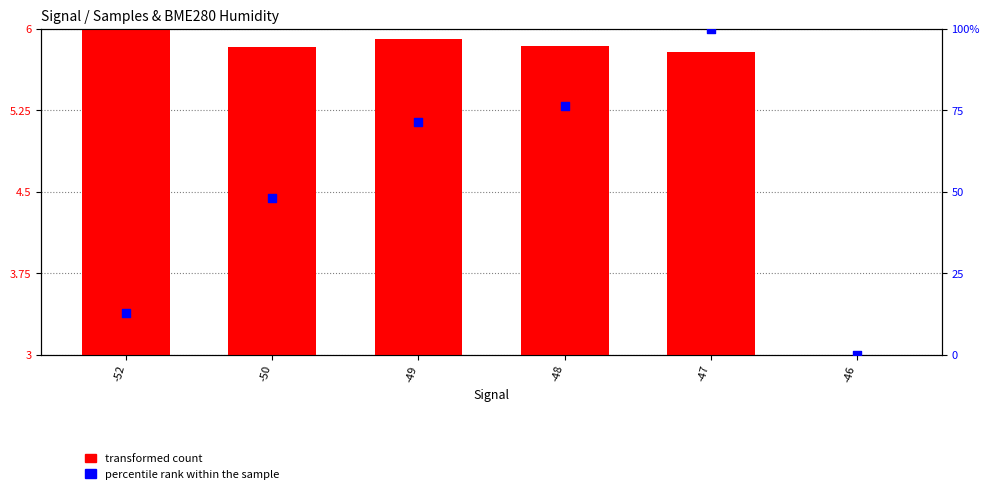

Which series contains the highest Y value?

percentile rank within the sample